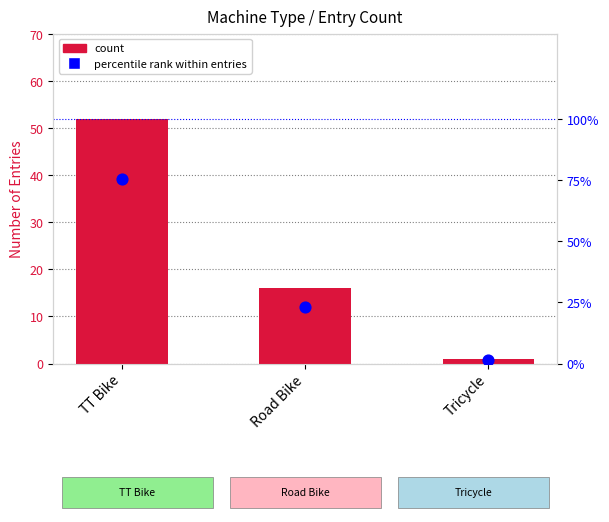

Which series has the largest total across all categories?

percentile rank